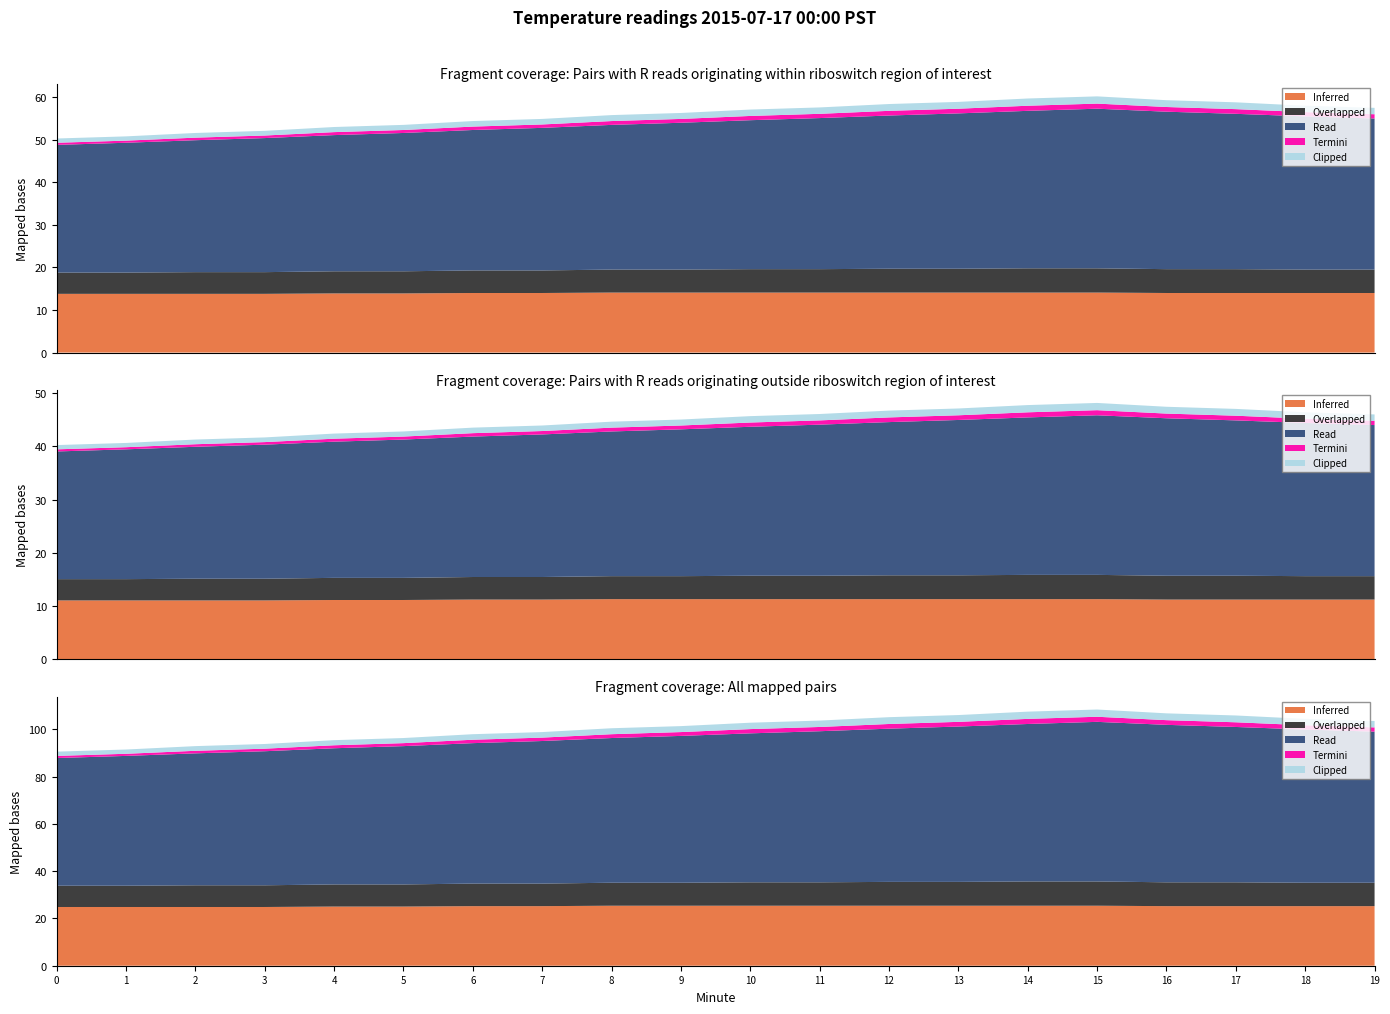

How many lines are shown in the chart?

5